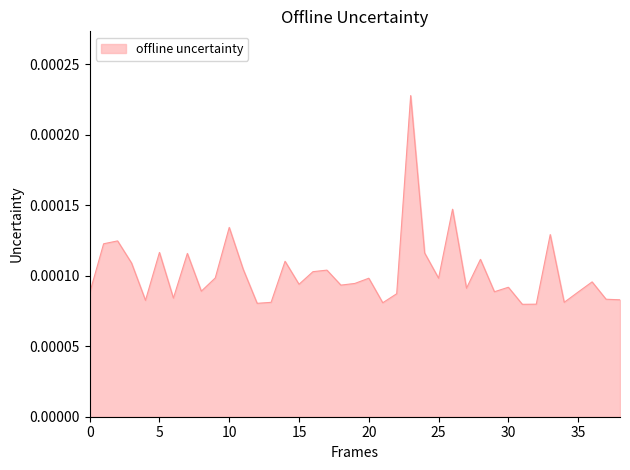

How many points are higher than both their immediate neighbors (excluding endpoints)?

13